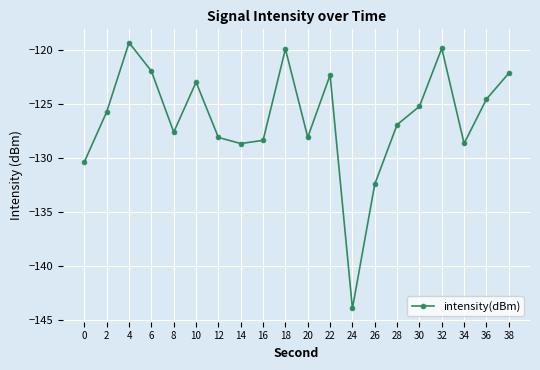

Reading left to right, transcribe all the data shown in this chart.

-130.4	-125.8	-119.4	-122.0	-127.6	-123.0	-128.1	-128.7	-128.4	-119.9	-128.1	-122.4	-144.0	-132.5	-127.0	-125.3	-119.9	-128.7	-124.6	-122.2